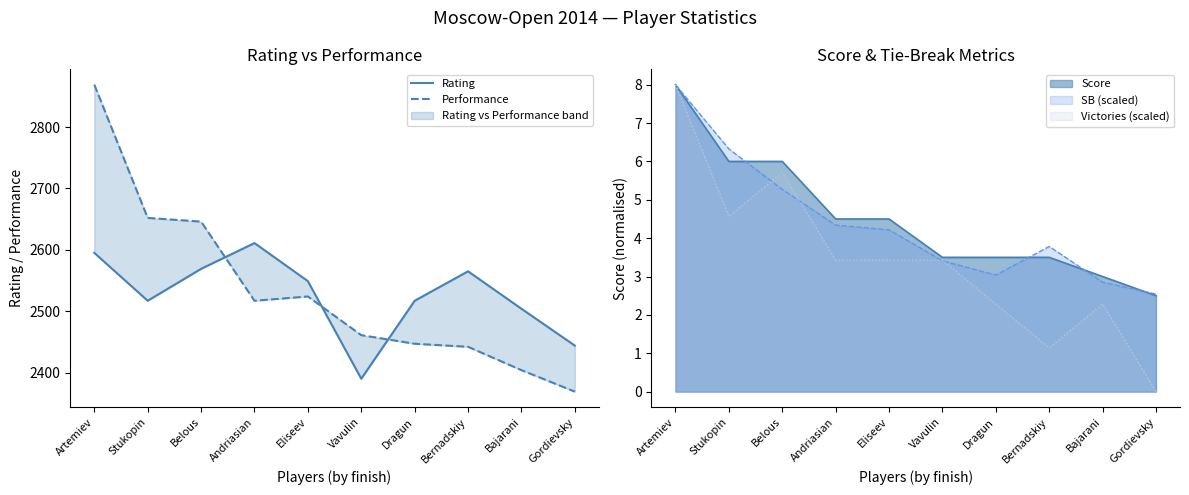

The Rating series shows 2569 at Belous. True or false?

True